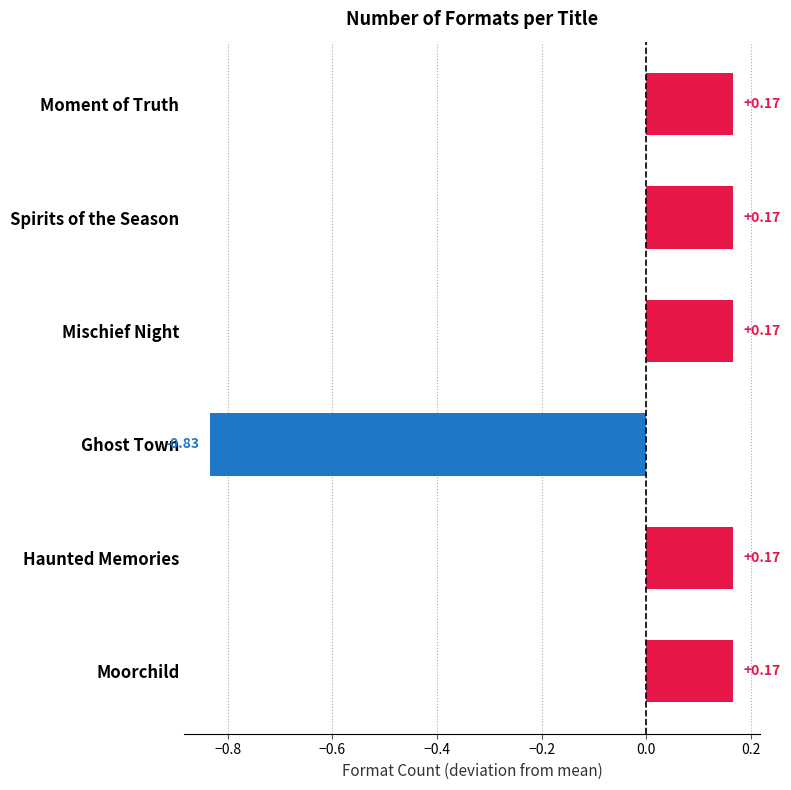

Which label corresponds to the smallest value in the chart?

Ghost Town